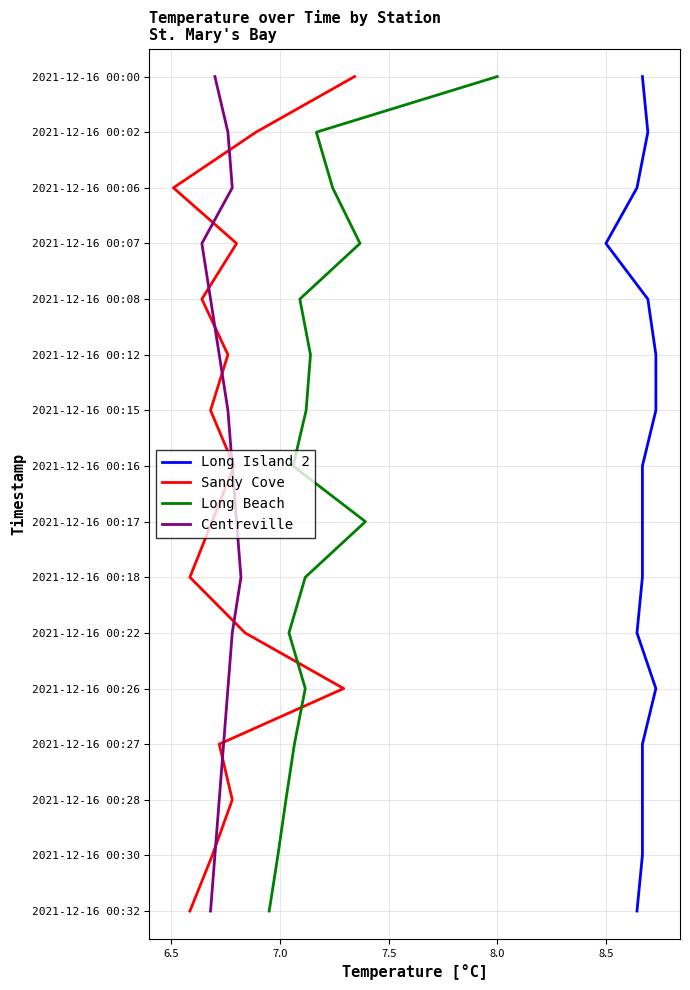

What are all the series names shown in the legend?

Long Island 2, Sandy Cove, Long Beach, Centreville